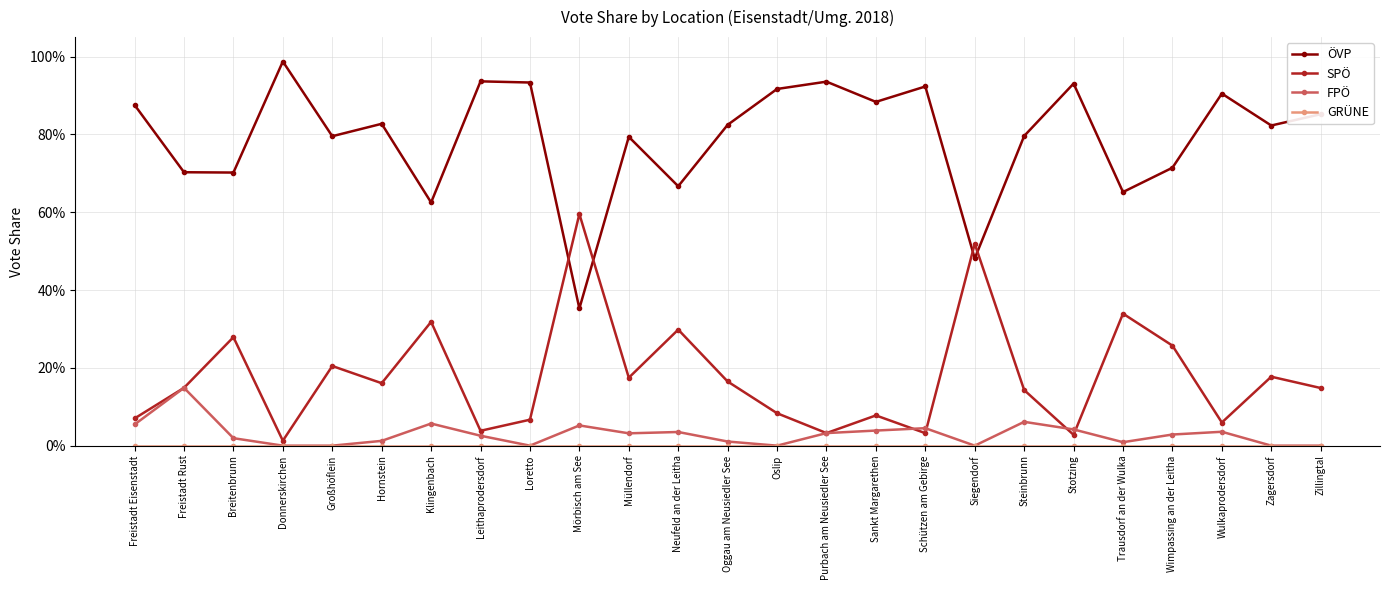

Does the chart have visible grid lines?

Yes